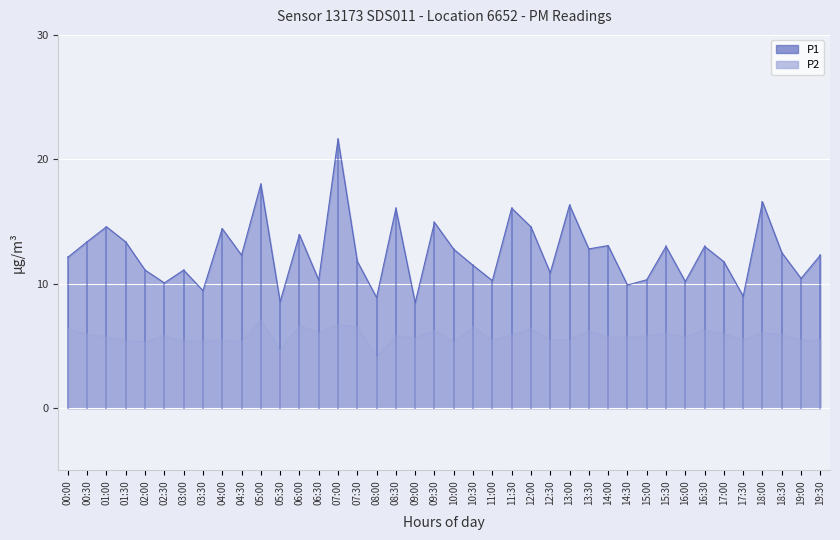

How many lines are shown in the chart?

2